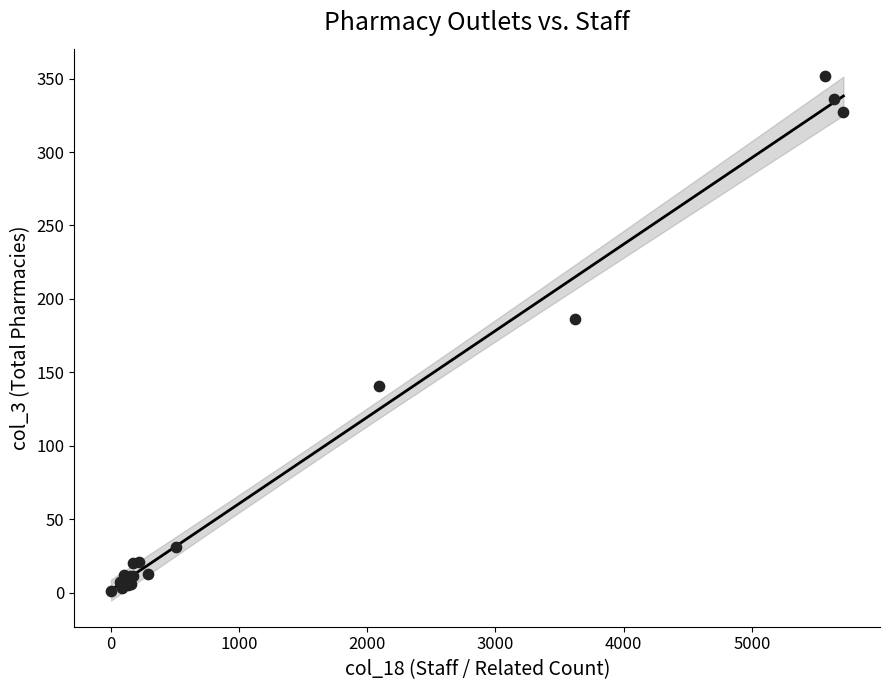

What Y value in the scatter plot is closest to 176?

186